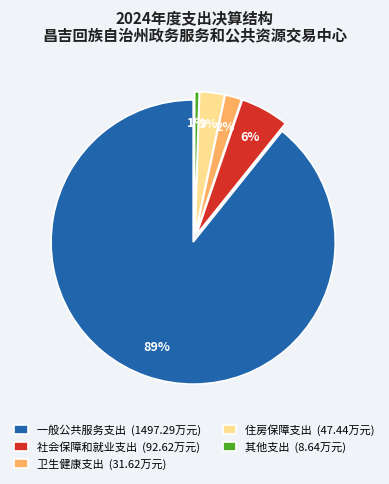

What percentage is the 其他支出 slice, to the nearest percent?

1%